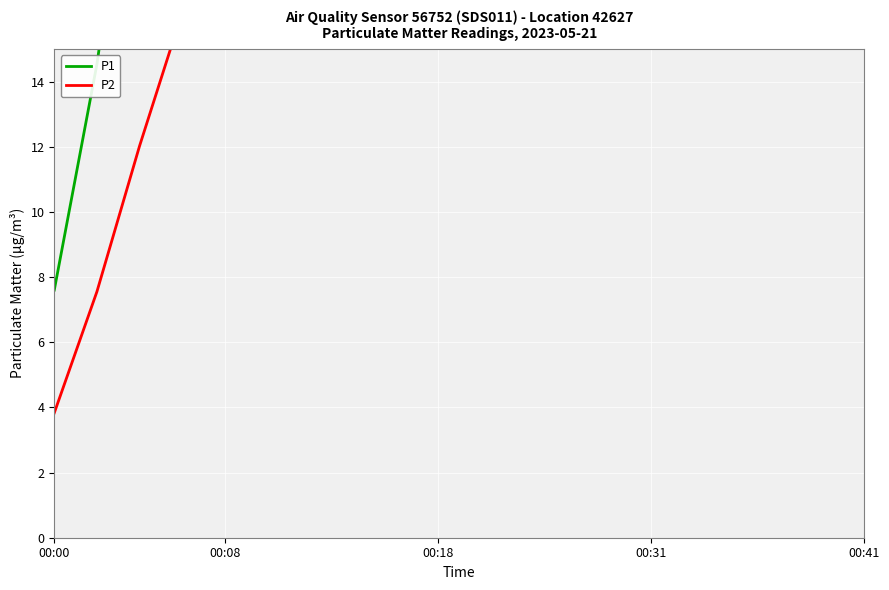

Is the value of P2 at 7 greater than the value of P1 at 16?

No